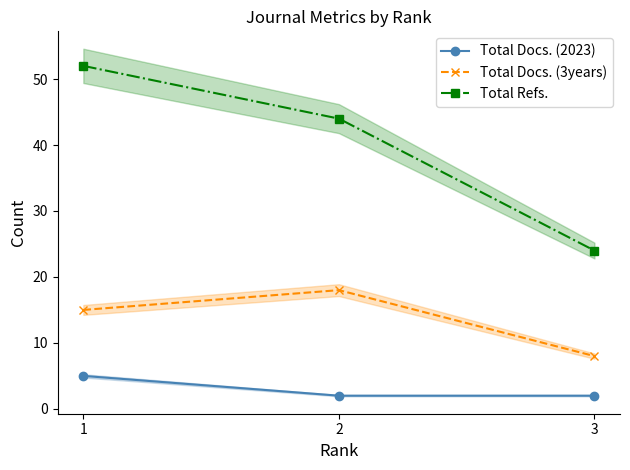

Reading left to right, transcribe all the data shown in this chart.

Total Docs. (2023): 5	2	2
Total Docs. (3years): 15	18	8
Total Refs.: 52	44	24